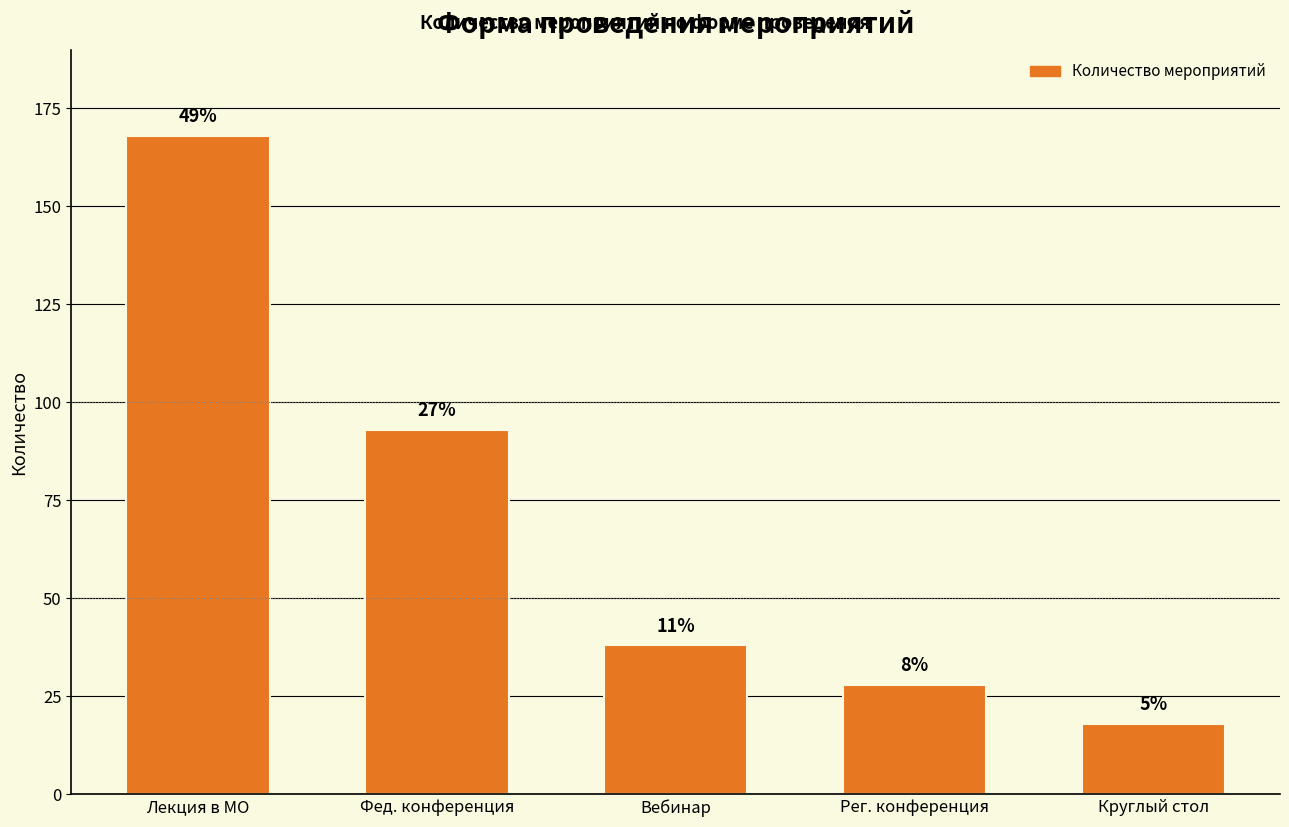

True or false: the data shows 168 at Лекция в МО.

True